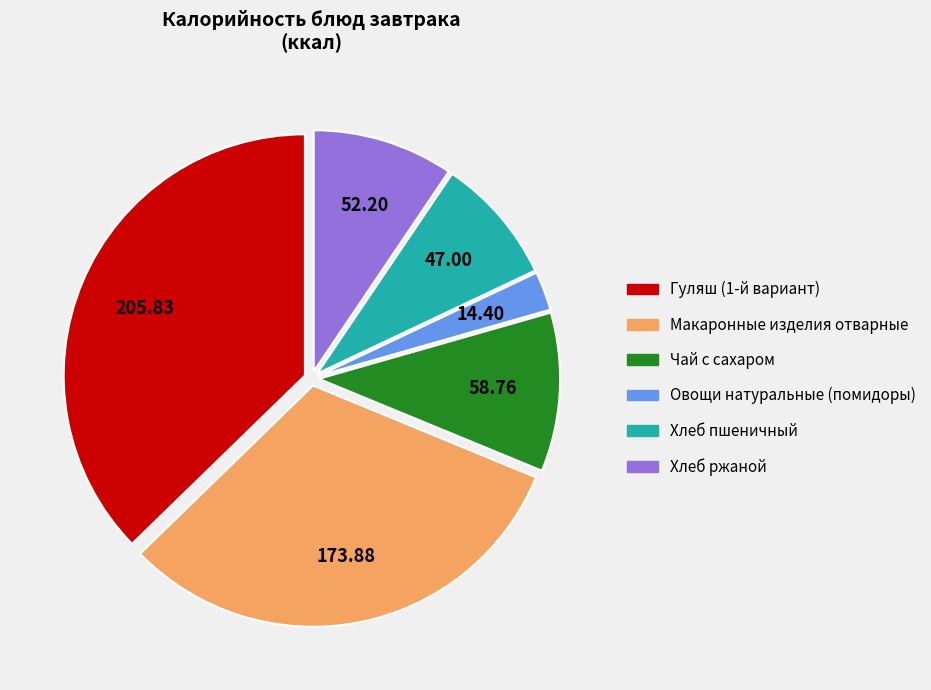

How many slices are in this pie chart?

6